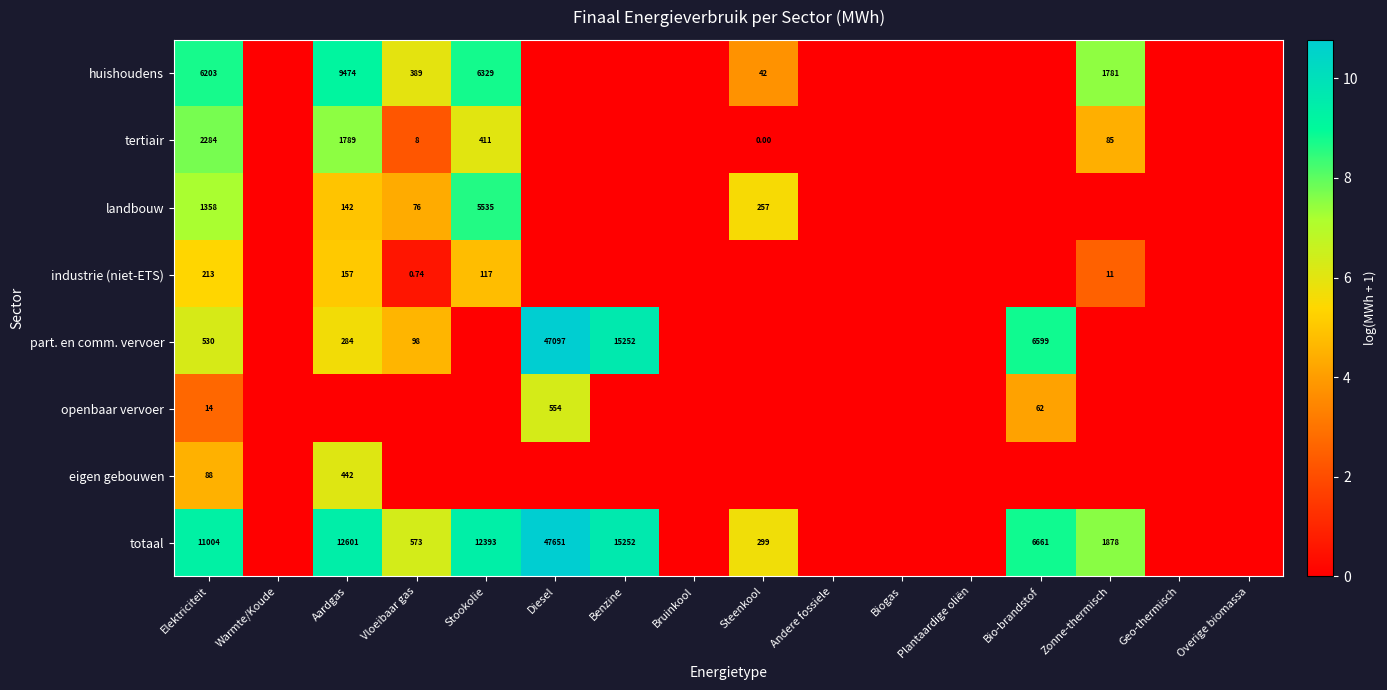

At which label does industrie (niet-ETS) reach its peak?

Elektriciteit